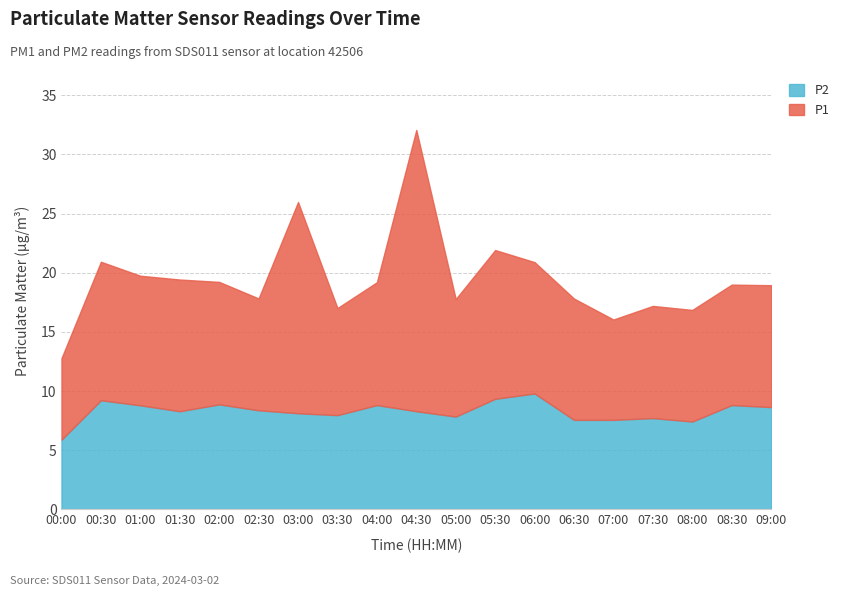

In P1, how many points are lower than both neighbors (excluding endpoints)?

6